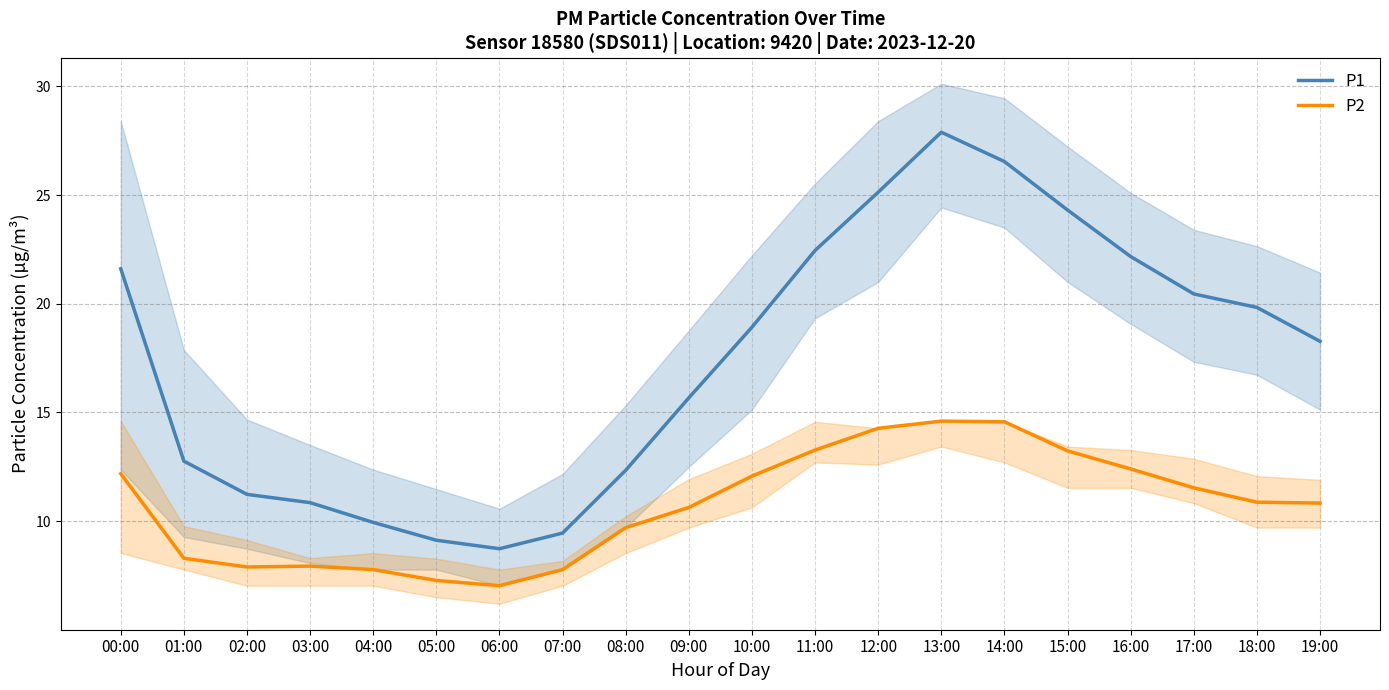

The value of P1 at 02:00 is 6.4. True or false?

False